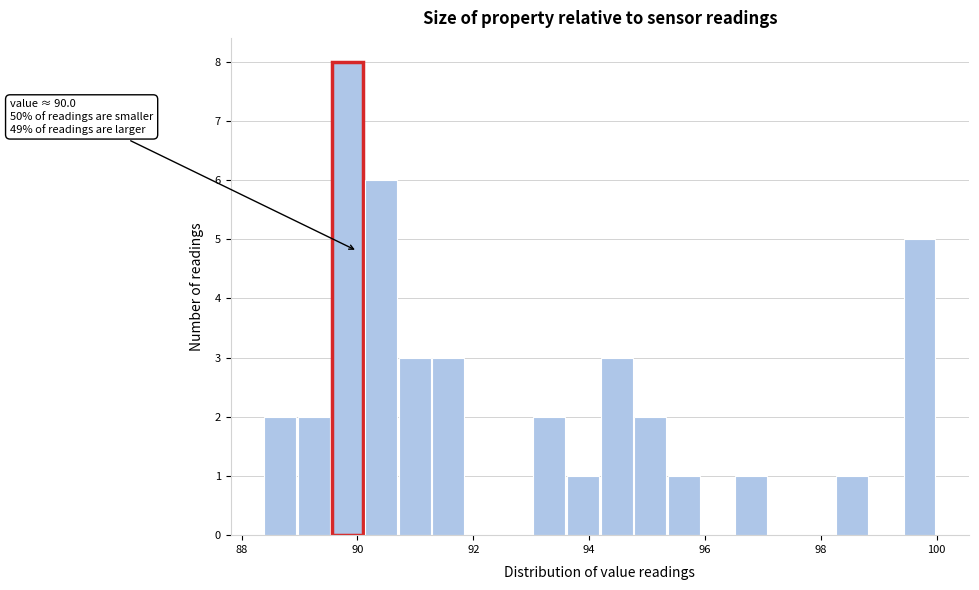

Read against the x-axis, roughly where is the centre of the tallest bar?

89.8